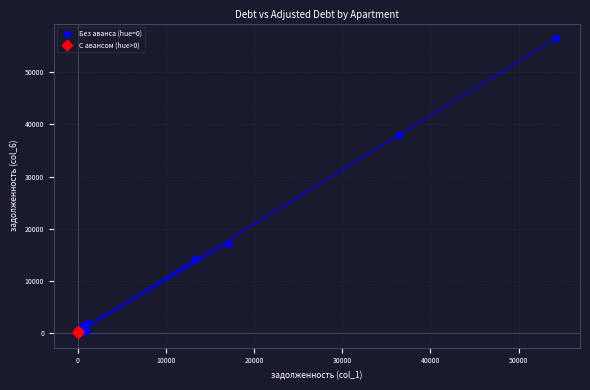

Which series contains the highest Y value?

Без аванса (hue=0)